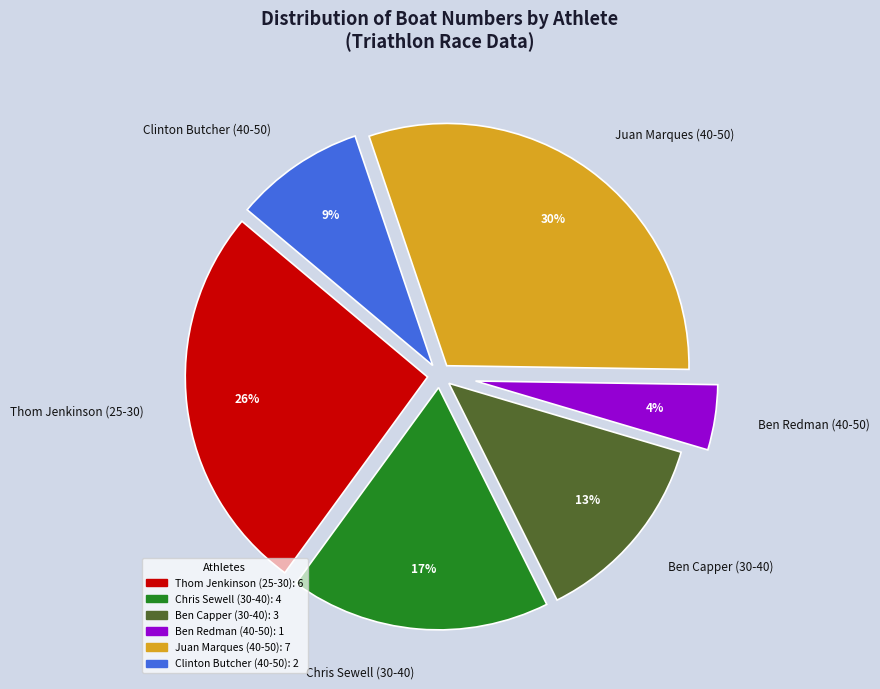

To the nearest percent, what is the average slice percentage?

17%